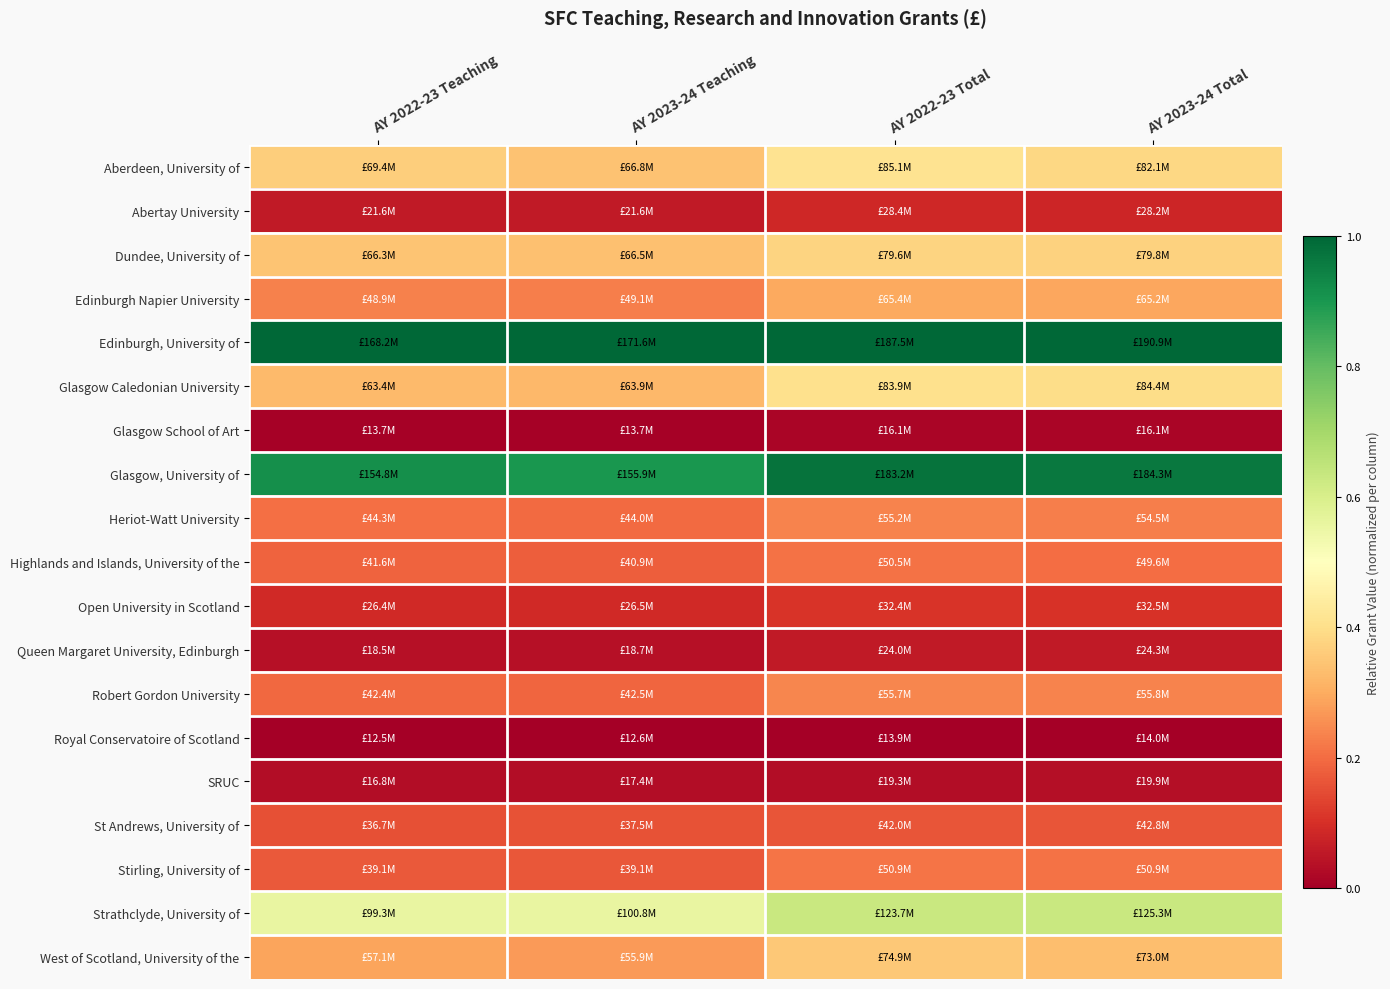

Reading right to left, transcribe all the data shown in this chart.

Aberdeen, University of: AY 2023-24 Total=0.4	AY 2022-23 Total=0.4	AY 2023-24 Teaching=0.3	AY 2022-23 Teaching=0.4
Abertay University: AY 2023-24 Total=0.1	AY 2022-23 Total=0.1	AY 2023-24 Teaching=0.1	AY 2022-23 Teaching=0.1
Dundee, University of: AY 2023-24 Total=0.4	AY 2022-23 Total=0.4	AY 2023-24 Teaching=0.3	AY 2022-23 Teaching=0.3
Edinburgh Napier University: AY 2023-24 Total=0.3	AY 2022-23 Total=0.3	AY 2023-24 Teaching=0.2	AY 2022-23 Teaching=0.2
Edinburgh, University of: AY 2023-24 Total=1.0	AY 2022-23 Total=1.0	AY 2023-24 Teaching=1.0	AY 2022-23 Teaching=1.0
Glasgow Caledonian University: AY 2023-24 Total=0.4	AY 2022-23 Total=0.4	AY 2023-24 Teaching=0.3	AY 2022-23 Teaching=0.3
Glasgow School of Art: AY 2023-24 Total=0.0	AY 2022-23 Total=0.0	AY 2023-24 Teaching=0.0	AY 2022-23 Teaching=0.0
Glasgow, University of: AY 2023-24 Total=1.0	AY 2022-23 Total=1.0	AY 2023-24 Teaching=0.9	AY 2022-23 Teaching=0.9
Heriot-Watt University: AY 2023-24 Total=0.2	AY 2022-23 Total=0.2	AY 2023-24 Teaching=0.2	AY 2022-23 Teaching=0.2
Highlands and Islands, University of the: AY 2023-24 Total=0.2	AY 2022-23 Total=0.2	AY 2023-24 Teaching=0.2	AY 2022-23 Teaching=0.2
Open University in Scotland: AY 2023-24 Total=0.1	AY 2022-23 Total=0.1	AY 2023-24 Teaching=0.1	AY 2022-23 Teaching=0.1
Queen Margaret University, Edinburgh: AY 2023-24 Total=0.1	AY 2022-23 Total=0.1	AY 2023-24 Teaching=0.0	AY 2022-23 Teaching=0.0
Robert Gordon University: AY 2023-24 Total=0.2	AY 2022-23 Total=0.2	AY 2023-24 Teaching=0.2	AY 2022-23 Teaching=0.2
Royal Conservatoire of Scotland: AY 2023-24 Total=0.0	AY 2022-23 Total=0.0	AY 2023-24 Teaching=0.0	AY 2022-23 Teaching=0.0
SRUC: AY 2023-24 Total=0.0	AY 2022-23 Total=0.0	AY 2023-24 Teaching=0.0	AY 2022-23 Teaching=0.0
St Andrews, University of: AY 2023-24 Total=0.2	AY 2022-23 Total=0.2	AY 2023-24 Teaching=0.2	AY 2022-23 Teaching=0.2
Stirling, University of: AY 2023-24 Total=0.2	AY 2022-23 Total=0.2	AY 2023-24 Teaching=0.2	AY 2022-23 Teaching=0.2
Strathclyde, University of: AY 2023-24 Total=0.6	AY 2022-23 Total=0.6	AY 2023-24 Teaching=0.6	AY 2022-23 Teaching=0.6
West of Scotland, University of the: AY 2023-24 Total=0.3	AY 2022-23 Total=0.4	AY 2023-24 Teaching=0.3	AY 2022-23 Teaching=0.3